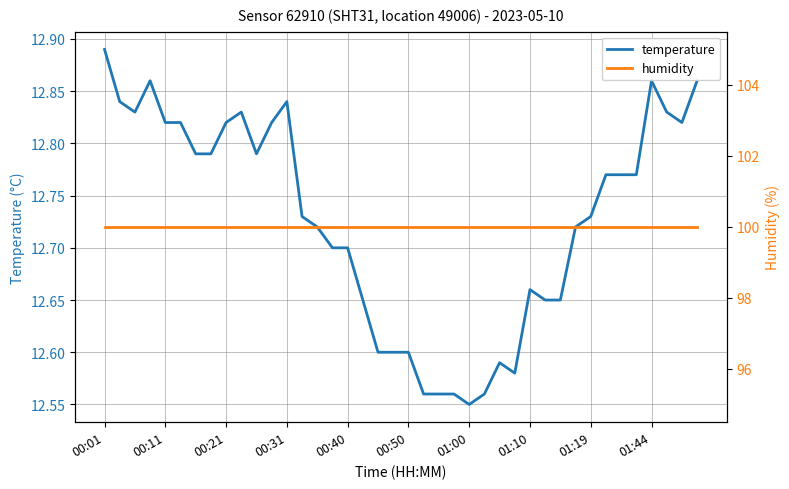

Count the temperature values in the range 12 to 13.

40